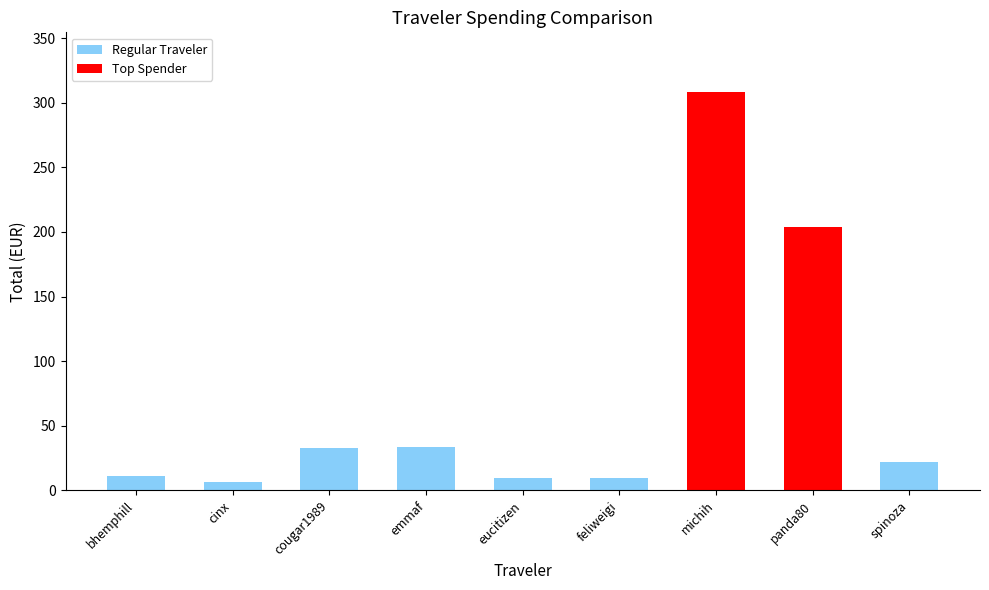

What is the minimum value shown in the chart?

6.8